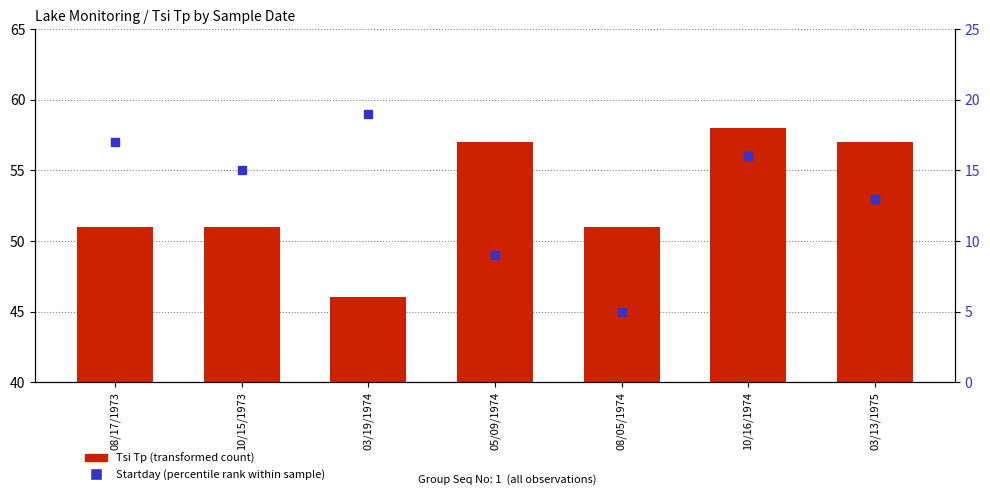

At how many categories does at least one series exceed 5?

7